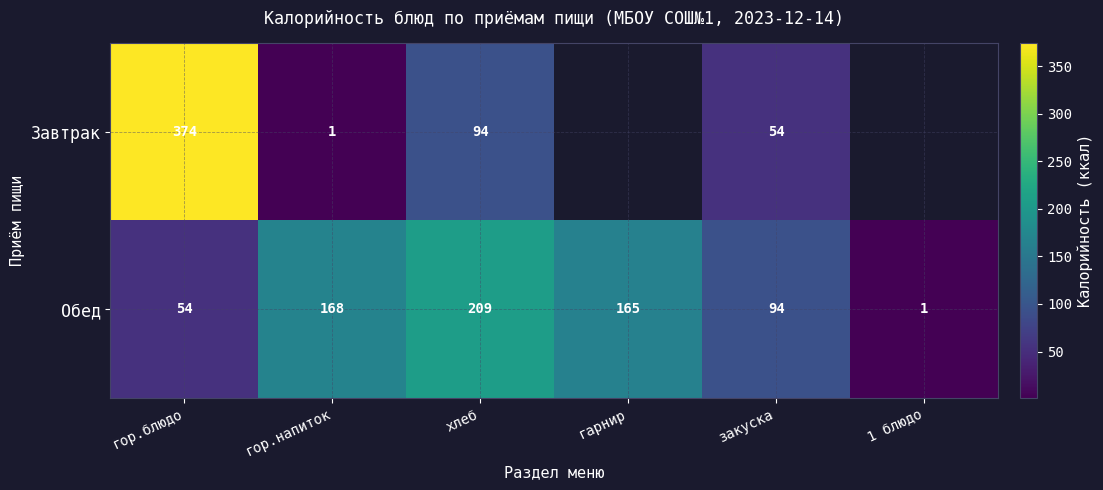

Rank the series at хлеб from lowest to highest value.

Завтрак, Обед